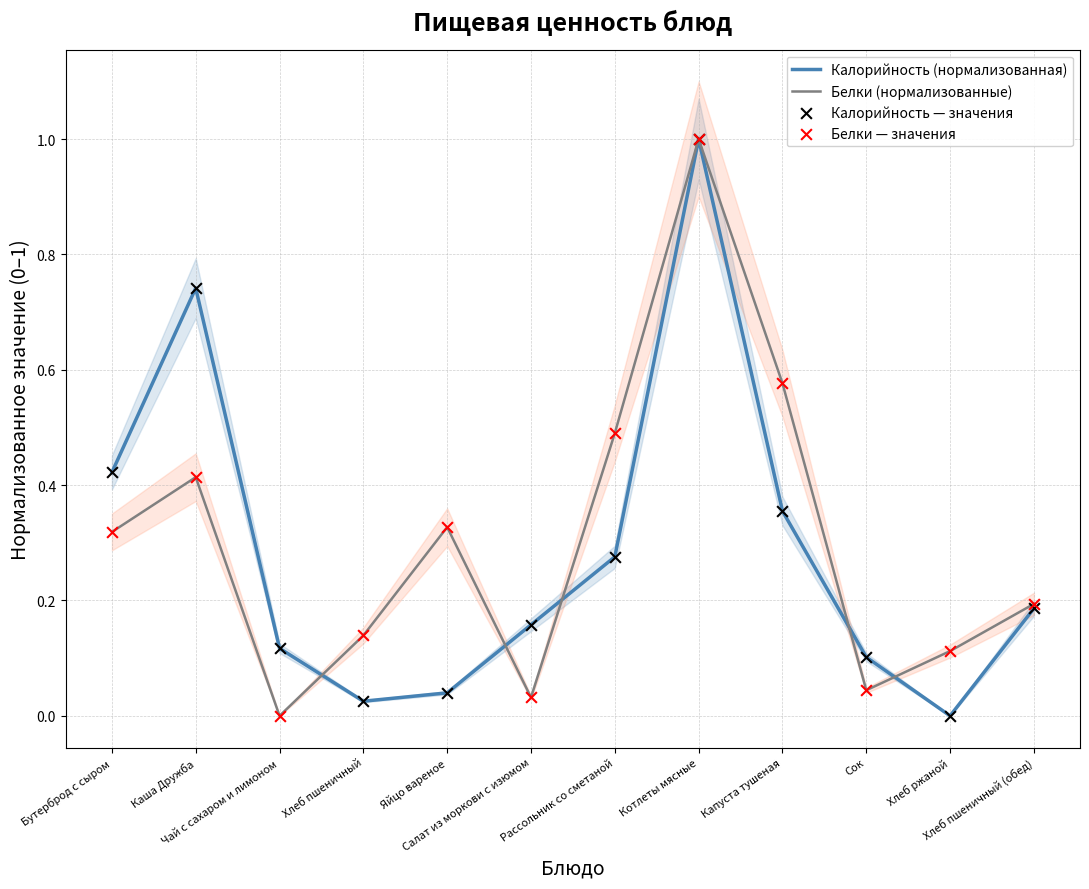

Which series has the largest total across all categories?

Белки (нормализованные)